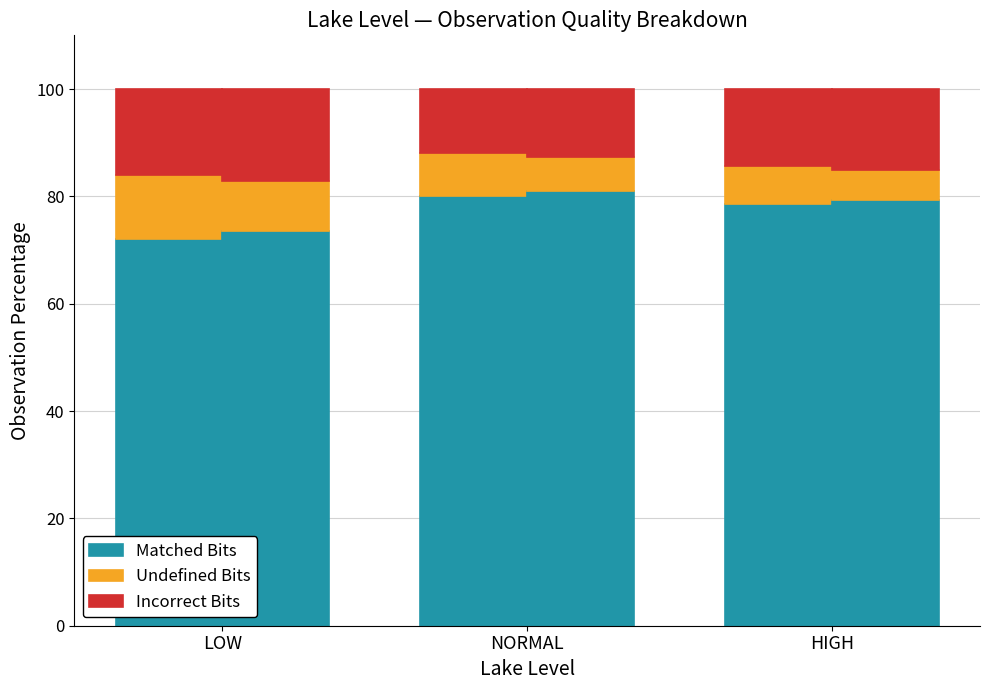

What is the greatest value displayed?

80.0